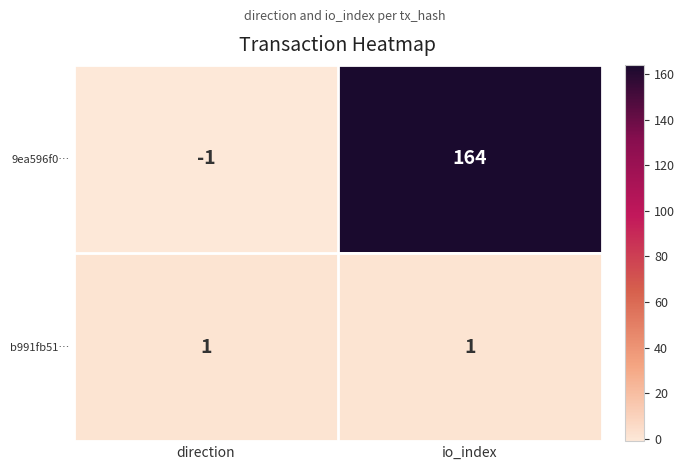

Reading left to right, list all the values displayed in this chart.

9ea596f0…: -1	164
b991fb51…: 1	1